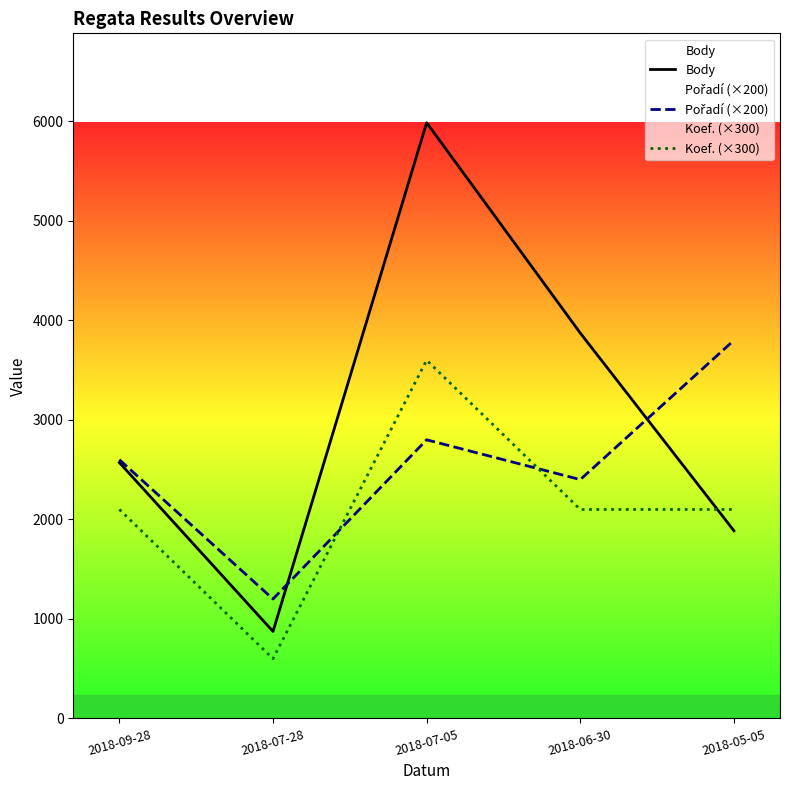

Which series has the largest total across all categories?

Body